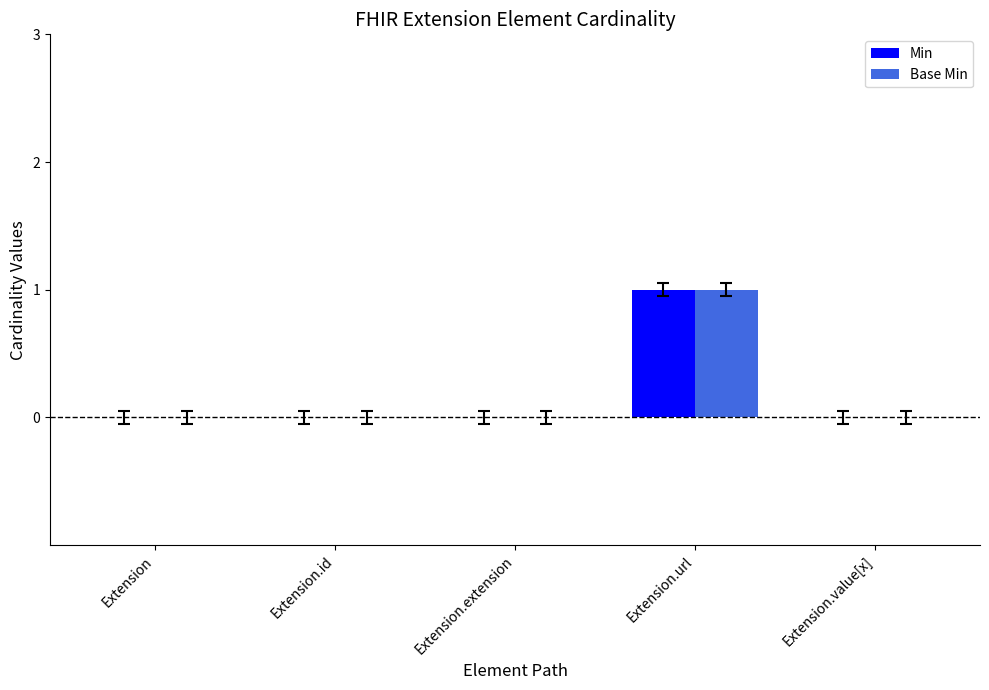

At how many categories does at least one series exceed 0?

1